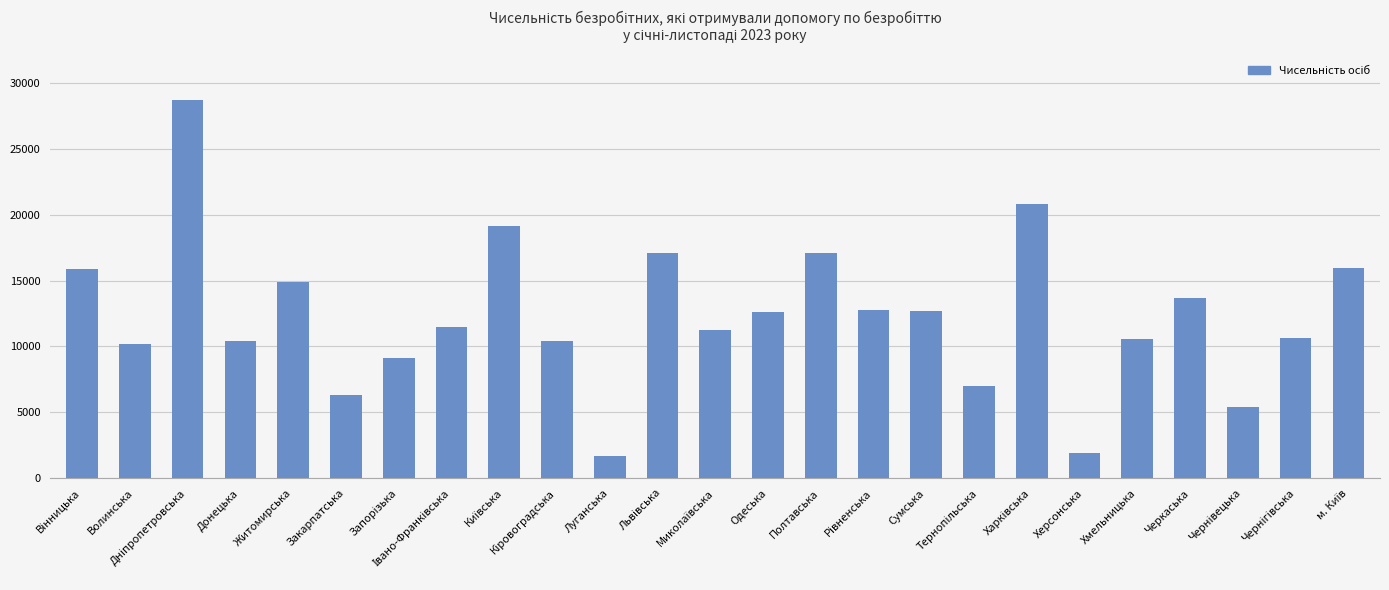

How many values are below 11461?

12